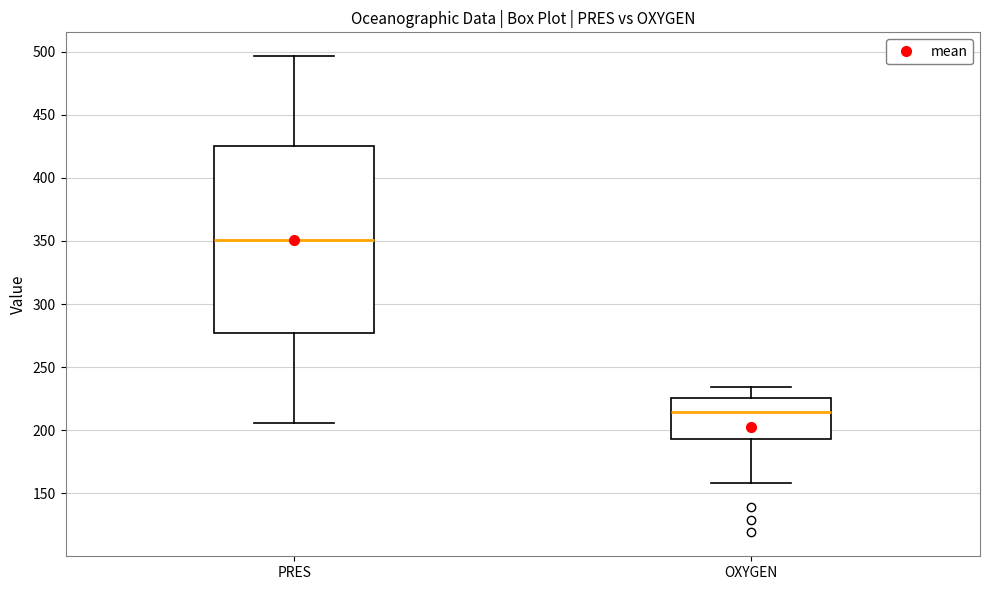

Reading left to right, read every box against the y-axis: the position of its median line, the range the box covers, and the ends of its whiskers. The values are not printed on the chart, so give them approximately, as read against the axis.

PRES: median 350, box 275 to 425, whiskers 205 to 495
OXYGEN: median 215, box 195 to 225, whiskers 160 to 235